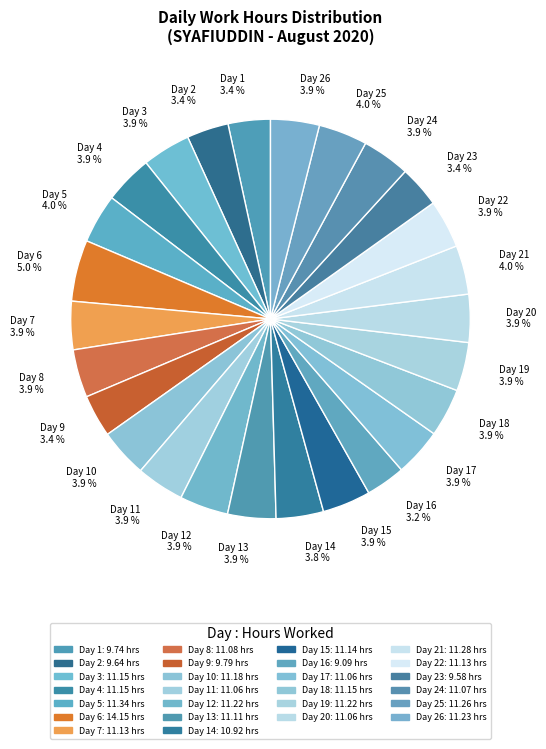

What is the largest slice in the pie chart?

Day 6